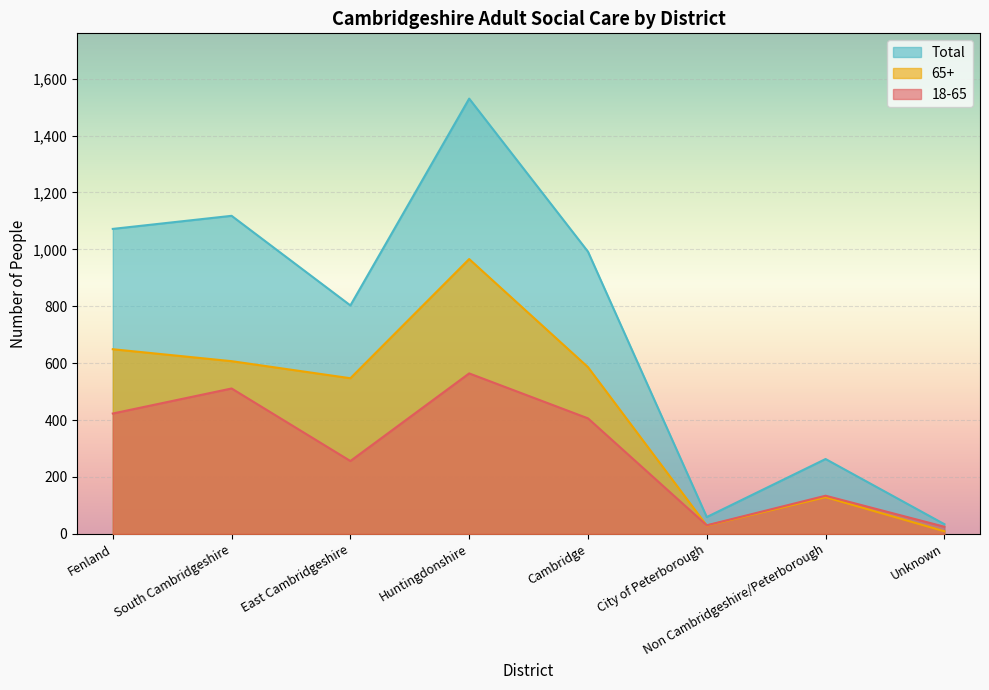

Reading right to left, list all the values displayed in this chart.

18-65: Unknown=25	Non Cambridgeshire/Peterborough=134	City of Peterborough=30	Cambridge=406	Huntingdonshire=564	East Cambridgeshire=256	South Cambridgeshire=511	Fenland=423
65+: Unknown=9	Non Cambridgeshire/Peterborough=129	City of Peterborough=29	Cambridge=586	Huntingdonshire=966	East Cambridgeshire=547	South Cambridgeshire=607	Fenland=649
Total: Unknown=34	Non Cambridgeshire/Peterborough=263	City of Peterborough=59	Cambridge=992	Huntingdonshire=1530	East Cambridgeshire=803	South Cambridgeshire=1118	Fenland=1072